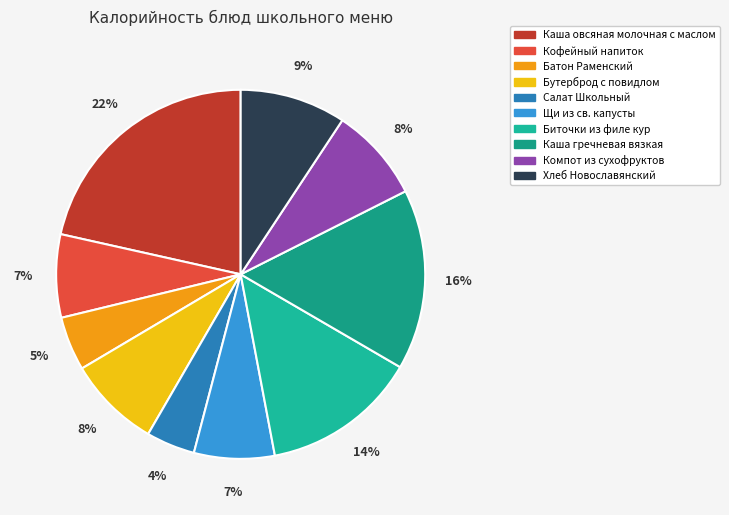

Is it true that Биточки из филе кур is 1% of the pie?

False